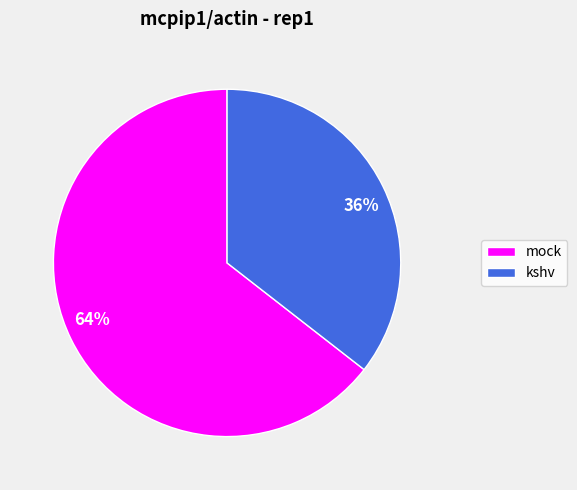

To the nearest percent, what is the combined percentage of 64% and 36%?

100%